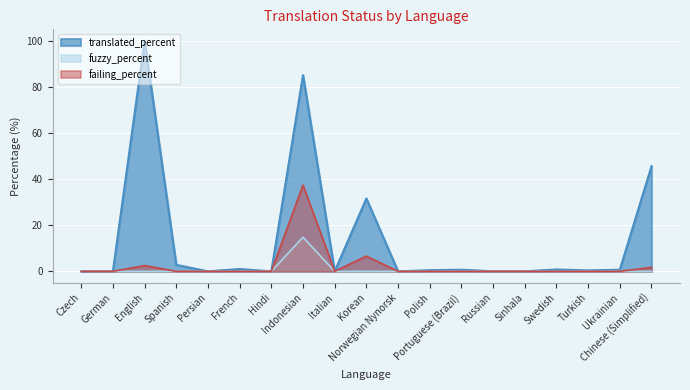

What is the label of the 5th point from the left?

Persian